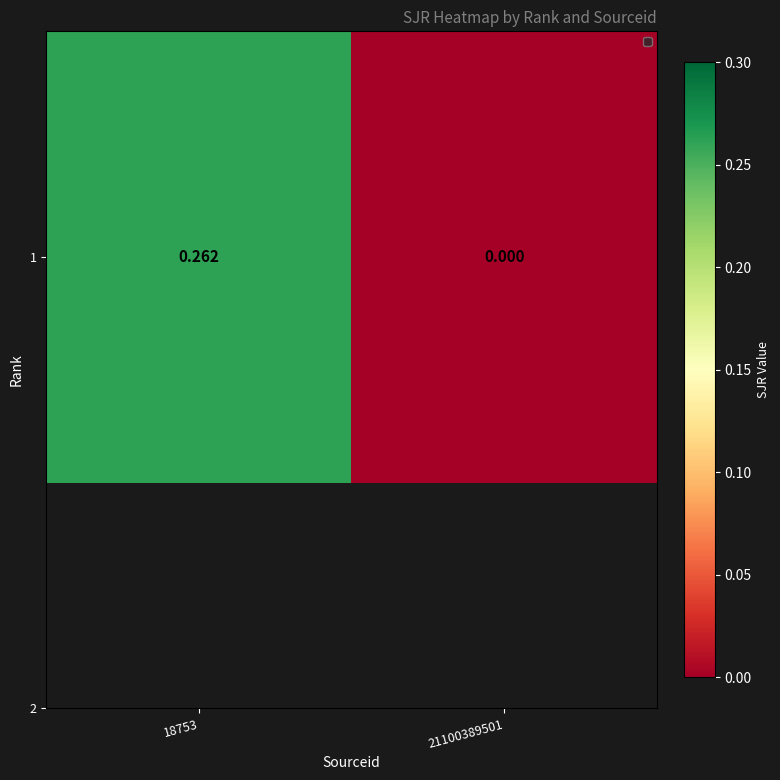

Read the value at 18753.

0.3